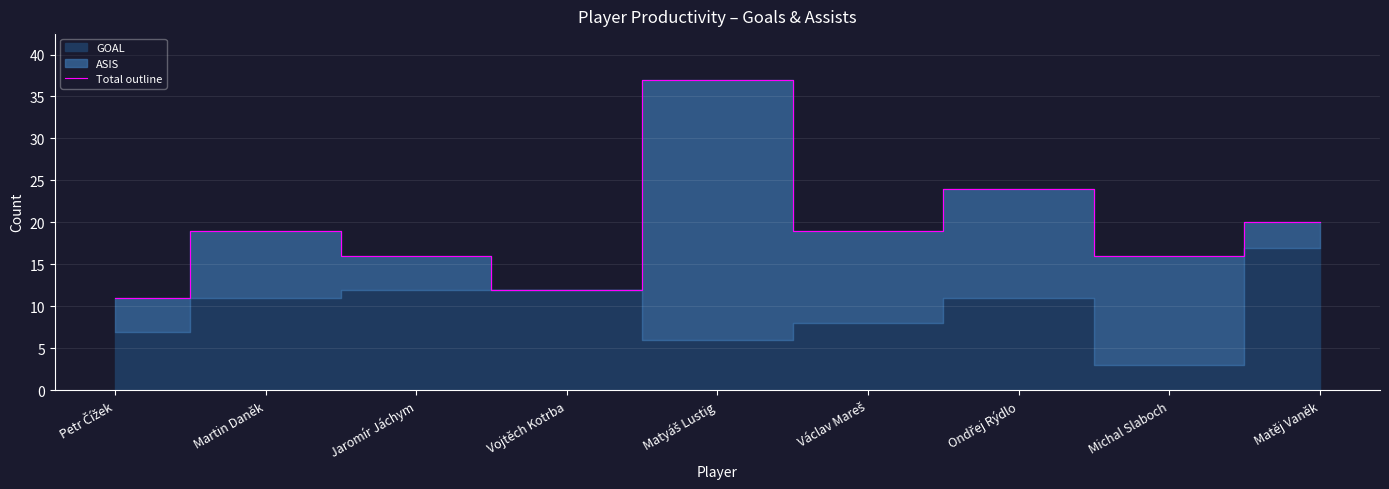

Reading left to right, what are all the values shown in this chart?

Petr Čížek=11	Martin Daněk=19	Jaromír Jáchym=16	Vojtěch Kotrba=12	Matyáš Lustig=37	Václav Mareš=19	Ondřej Rýdlo=24	Michal Slaboch=16	Matěj Vaněk=20